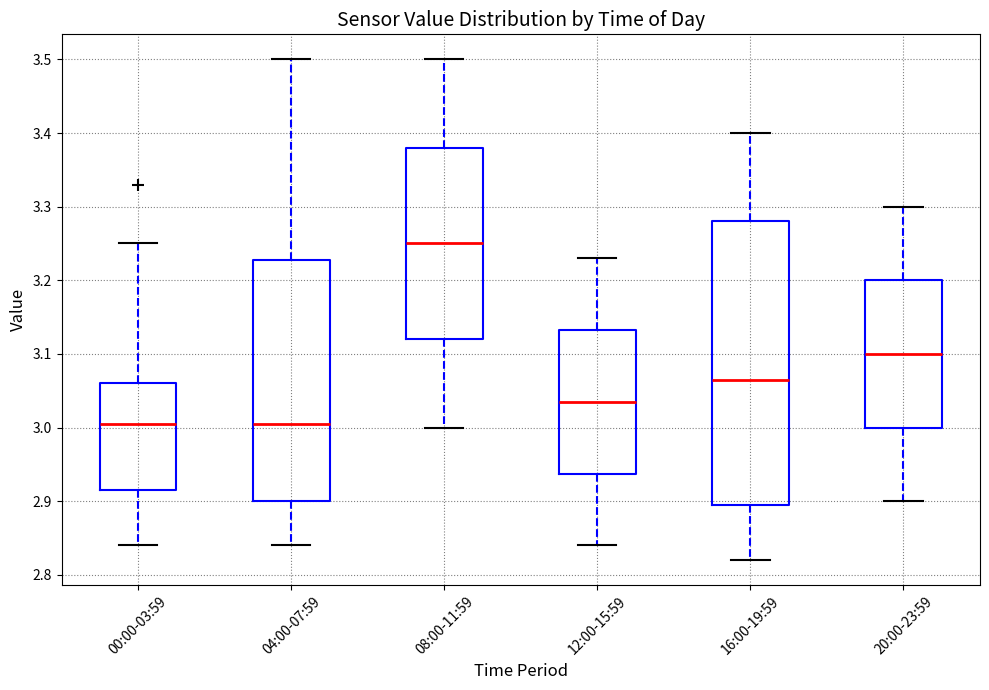

Reading left to right, read every box against the y-axis: the position of its median line, the range the box covers, and the ends of its whiskers. The values are not printed on the chart, so give them approximately, as read against the axis.

00:00-03:59: median 3.01, box 2.92 to 3.06, whiskers 2.84 to 3.25
04:00-07:59: median 3.01, box 2.90 to 3.23, whiskers 2.84 to 3.50
08:00-11:59: median 3.25, box 3.12 to 3.38, whiskers 3.00 to 3.50
12:00-15:59: median 3.04, box 2.94 to 3.13, whiskers 2.84 to 3.23
16:00-19:59: median 3.07, box 2.90 to 3.28, whiskers 2.82 to 3.40
20:00-23:59: median 3.10, box 3.00 to 3.20, whiskers 2.90 to 3.30